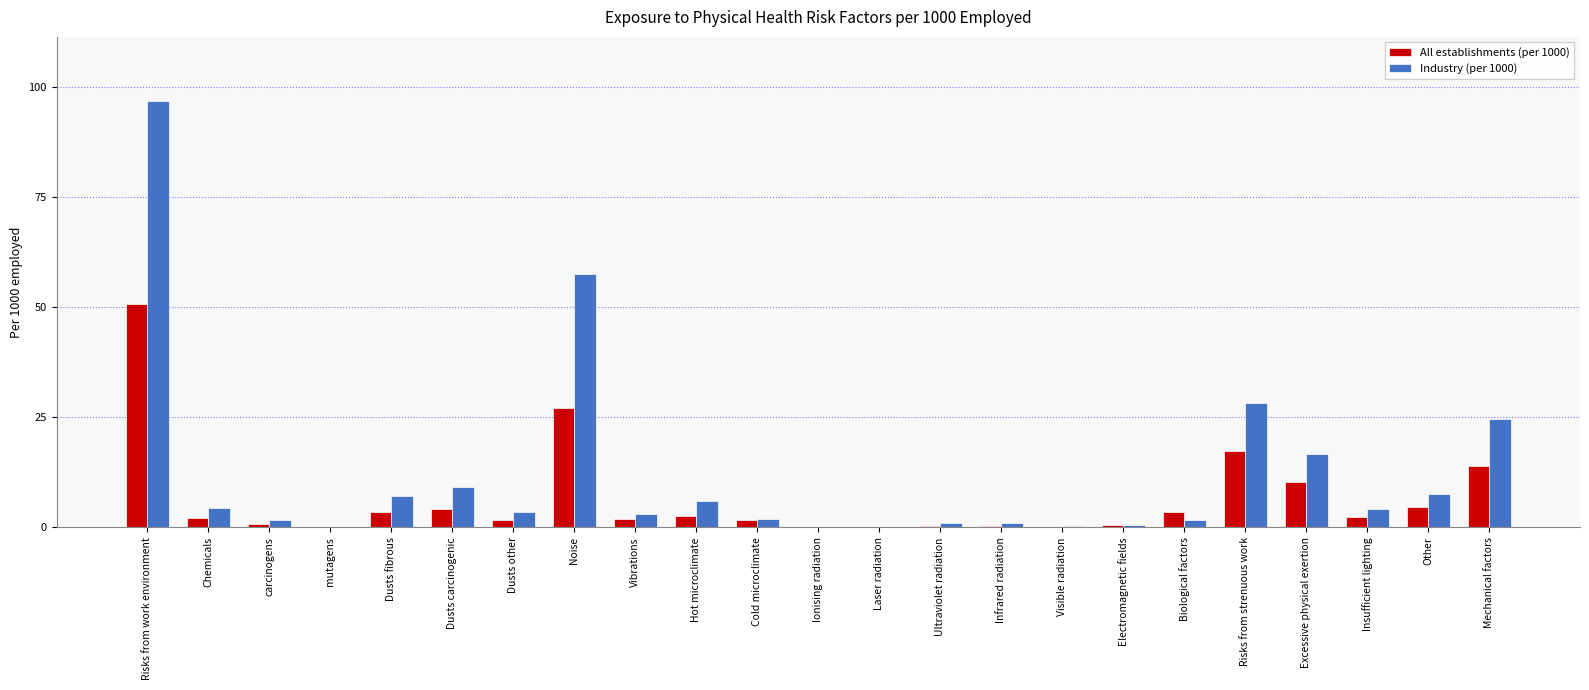

The All establishments (per 1000) series shows 17.3 at Risks from strenuous work. True or false?

True